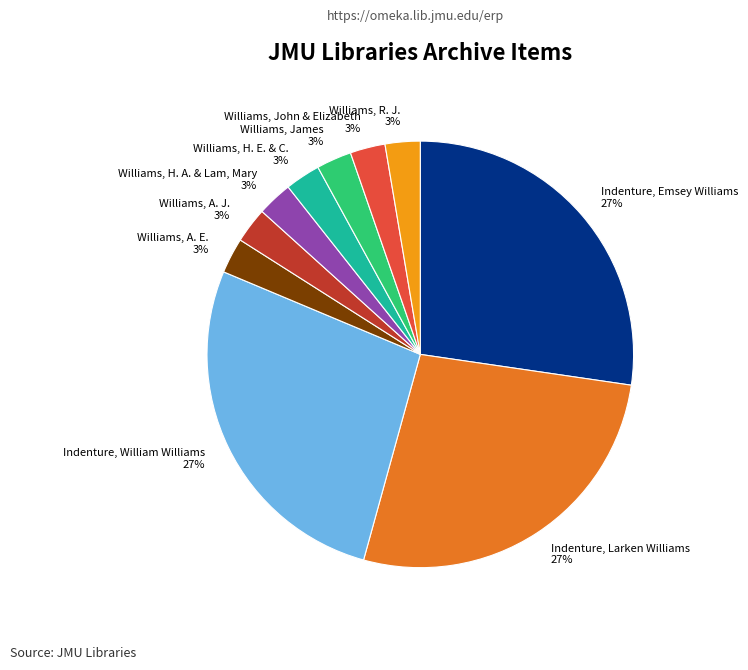

Does any single category account for the majority?

No